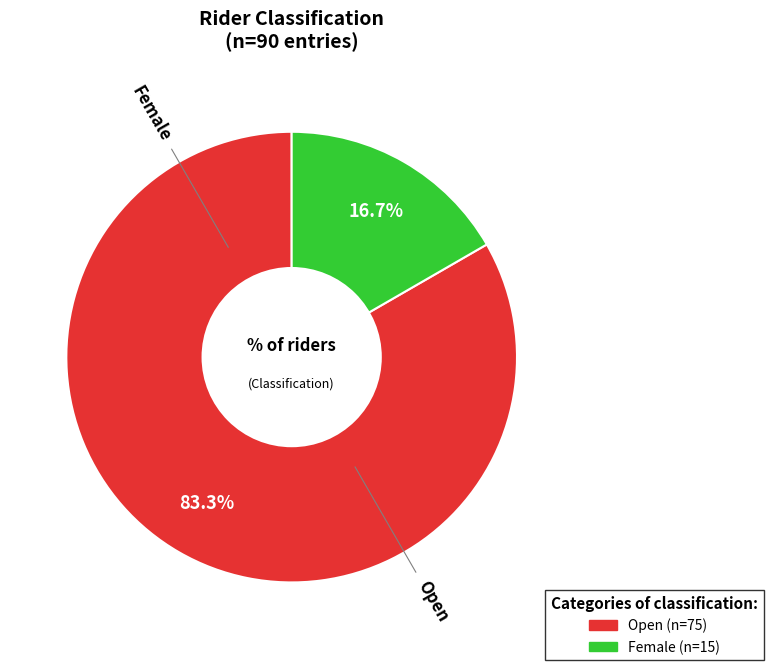

What percentage do Female and Open together represent?

100.0%